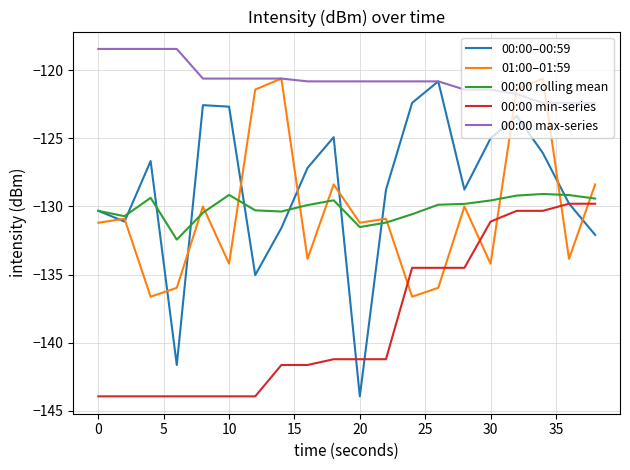

Which series ends up on top after the final intersection of 01:00–01:59 and 00:00–00:59?

01:00–01:59